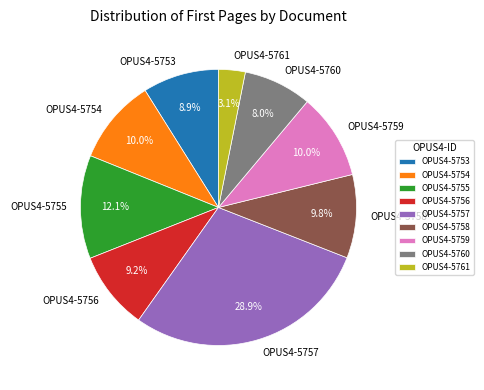

Is it true that OPUS4-5755 is 5% of the pie?

False